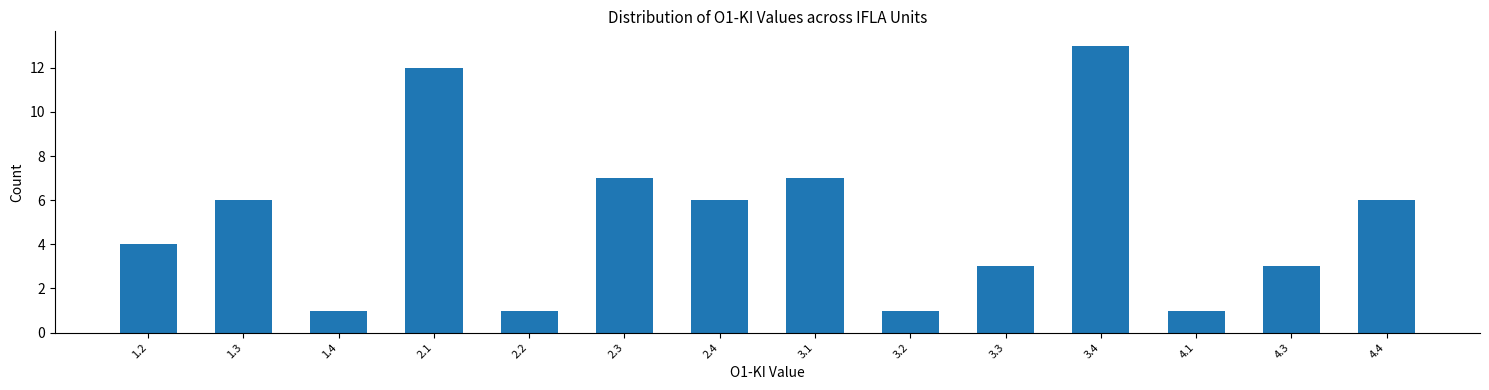

Reading left to right, transcribe all the data shown in this chart.

4	6	1	12	1	7	6	7	1	3	13	1	3	6